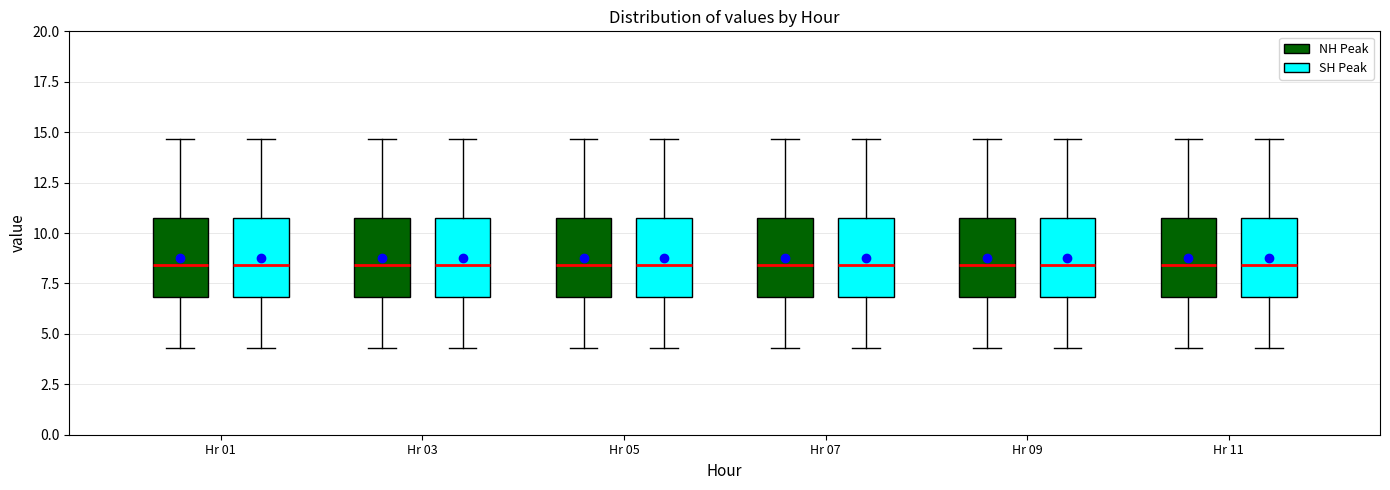

Reading left to right, read every box against the y-axis: the position of its median line, the range the box covers, and the ends of its whiskers. The values are not printed on the chart, so give them approximately, as read against the axis.

Hr 01 (NH Peak): median 8.5, box 7.0 to 11.0, whiskers 4.5 to 14.5
Hr 01 (SH Peak): median 8.5, box 7.0 to 11.0, whiskers 4.5 to 14.5
Hr 03 (NH Peak): median 8.5, box 7.0 to 11.0, whiskers 4.5 to 14.5
Hr 03 (SH Peak): median 8.5, box 7.0 to 11.0, whiskers 4.5 to 14.5
Hr 05 (NH Peak): median 8.5, box 7.0 to 11.0, whiskers 4.5 to 14.5
Hr 05 (SH Peak): median 8.5, box 7.0 to 11.0, whiskers 4.5 to 14.5
Hr 07 (NH Peak): median 8.5, box 7.0 to 11.0, whiskers 4.5 to 14.5
Hr 07 (SH Peak): median 8.5, box 7.0 to 11.0, whiskers 4.5 to 14.5
Hr 09 (NH Peak): median 8.5, box 7.0 to 11.0, whiskers 4.5 to 14.5
Hr 09 (SH Peak): median 8.5, box 7.0 to 11.0, whiskers 4.5 to 14.5
Hr 11 (NH Peak): median 8.5, box 7.0 to 11.0, whiskers 4.5 to 14.5
Hr 11 (SH Peak): median 8.5, box 7.0 to 11.0, whiskers 4.5 to 14.5